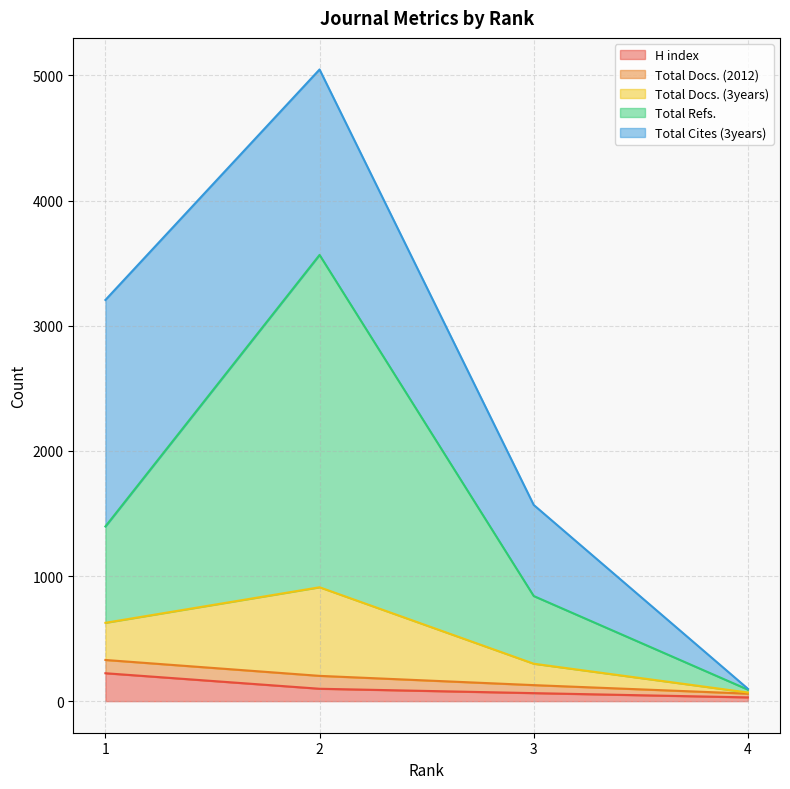

True or false: Total Refs. and Total Docs. (3years) cross at least once.

False